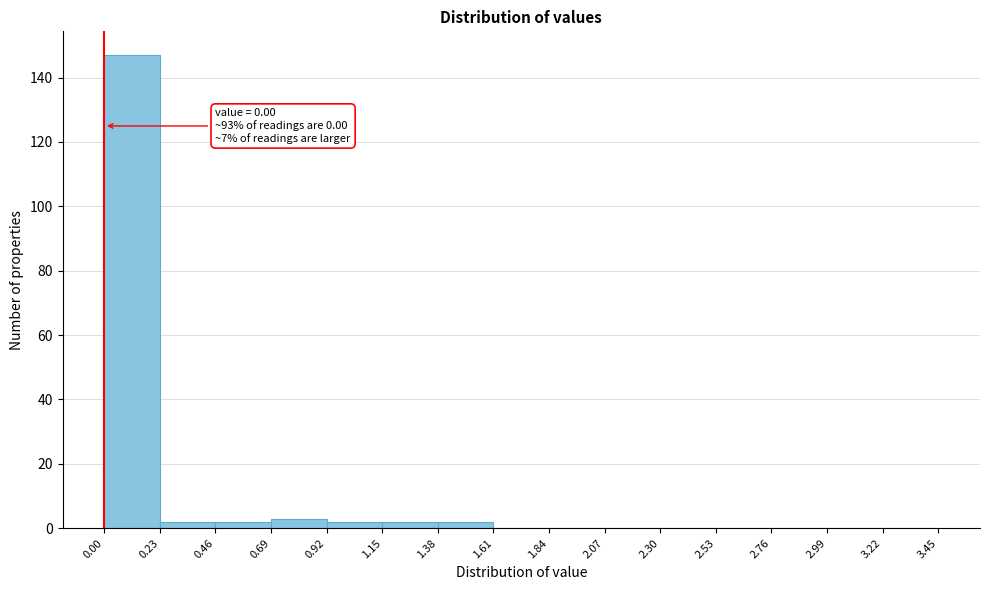

Over which range of the x-axis is the bar tallest?

0.00 to 0.23